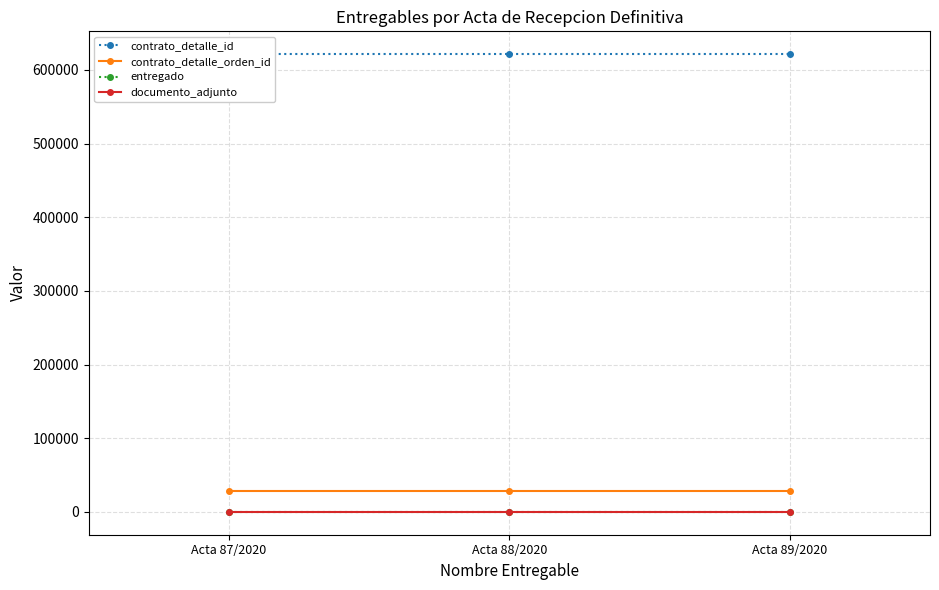

True or false: contrato_detalle_orden_id has a value of 17692 at Acta 89/2020.

False